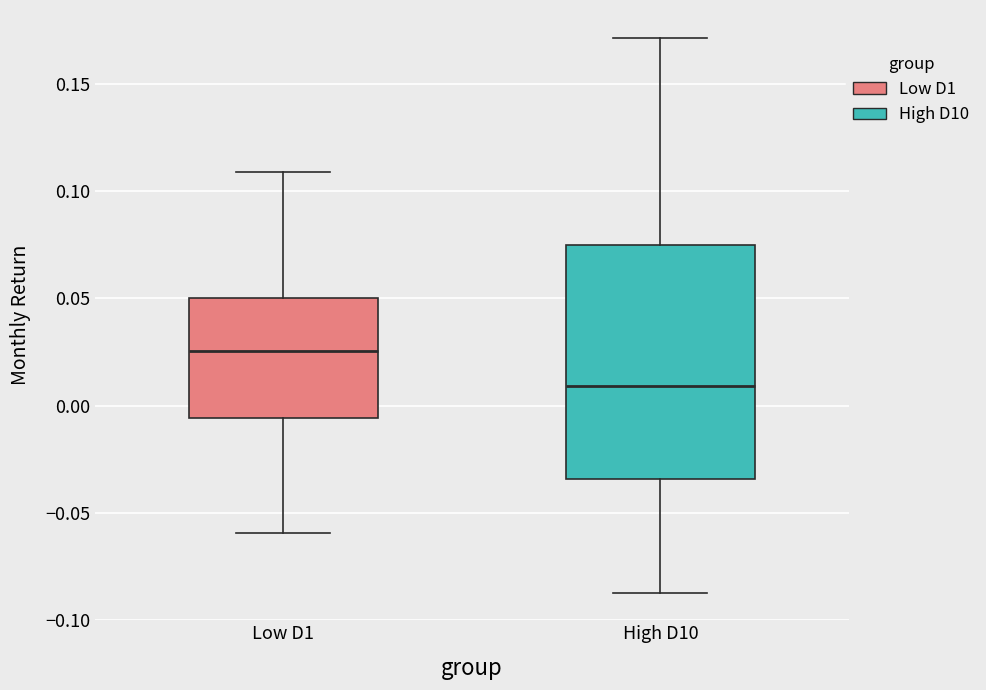

Where does the lower whisker of the box for Low D1 end on the y-axis? The values are not printed on the chart, so give them approximately, as read against the axis.

-0.060